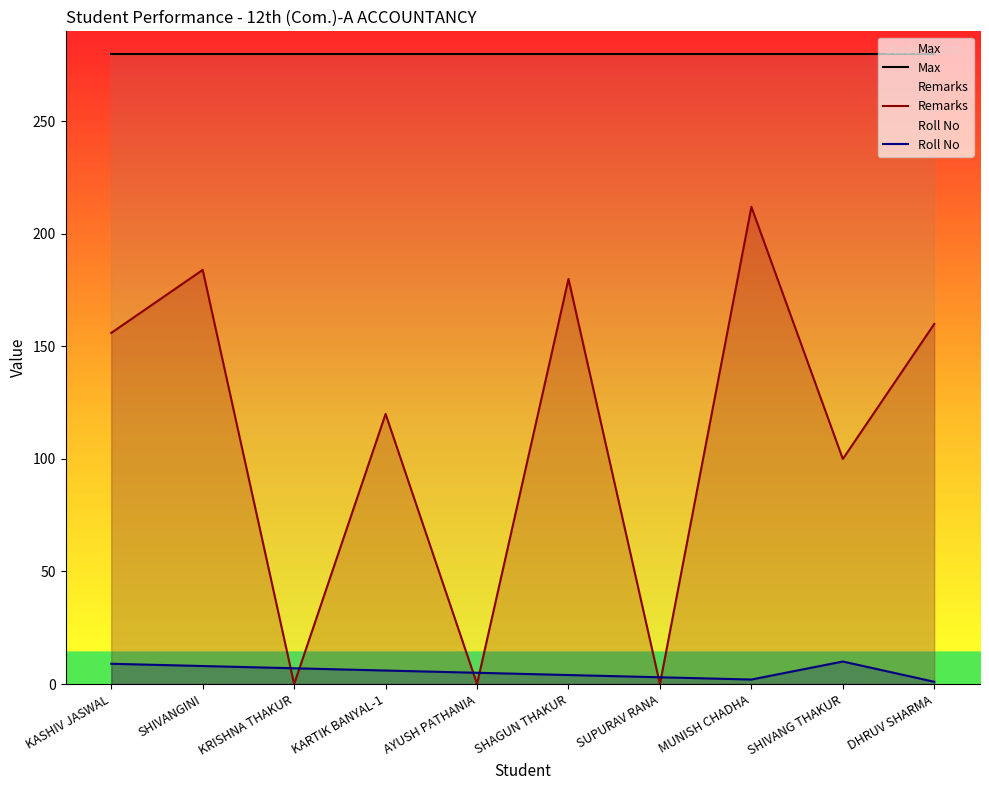

True or false: Max and Remarks cross at least once.

False